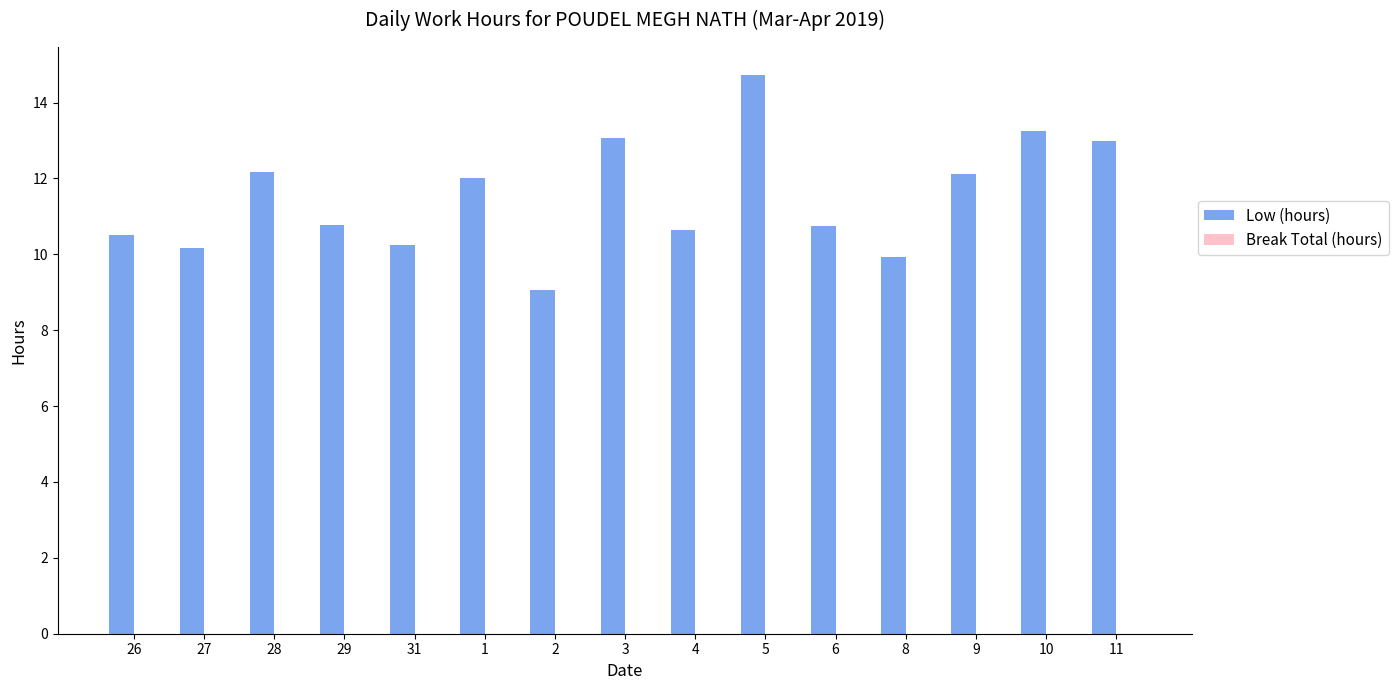

Which category has the highest value across all series?

5